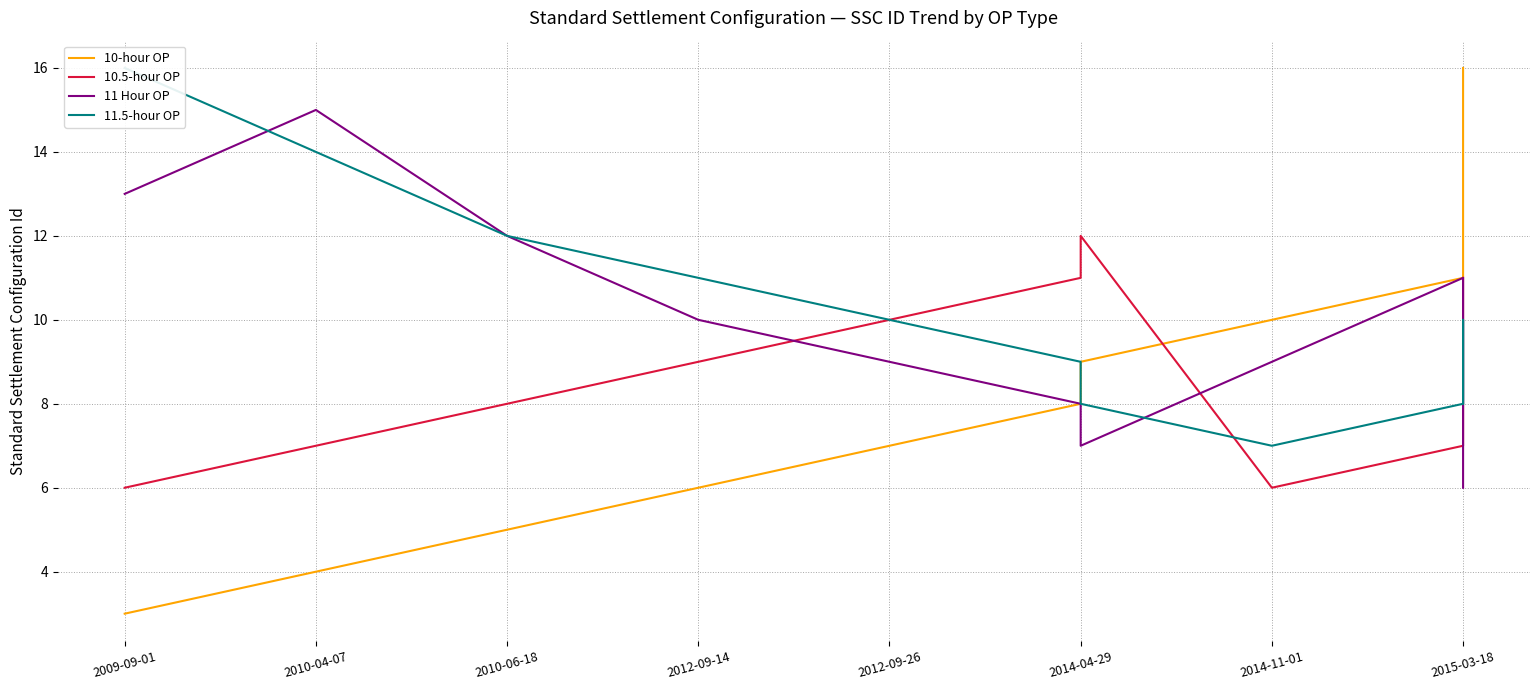

How many lines are shown in the chart?

4